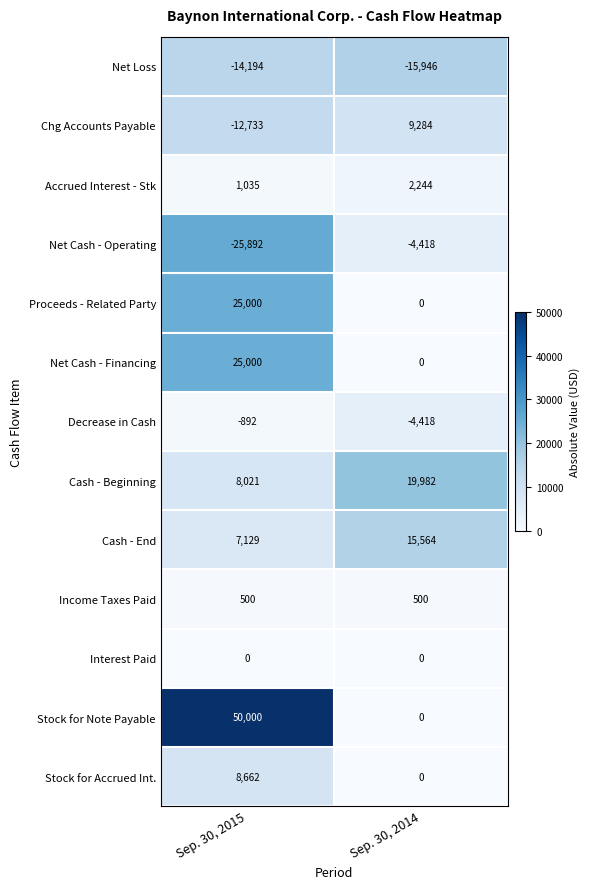

What is the maximum value shown in the chart?

50000